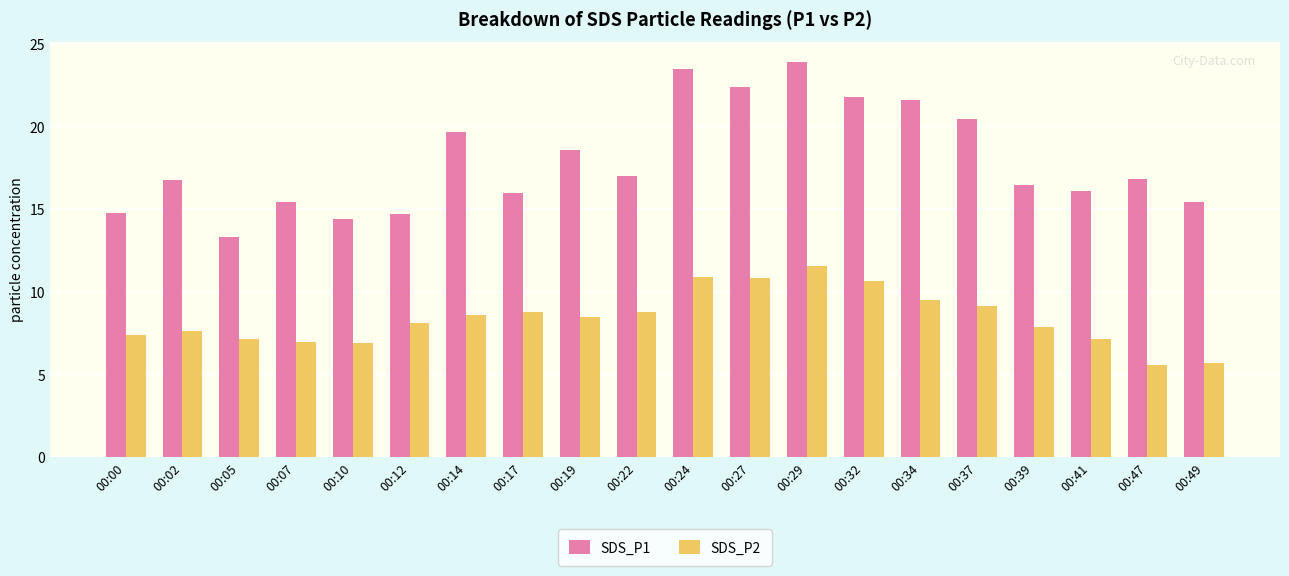

How many distinct data groups are displayed?

2